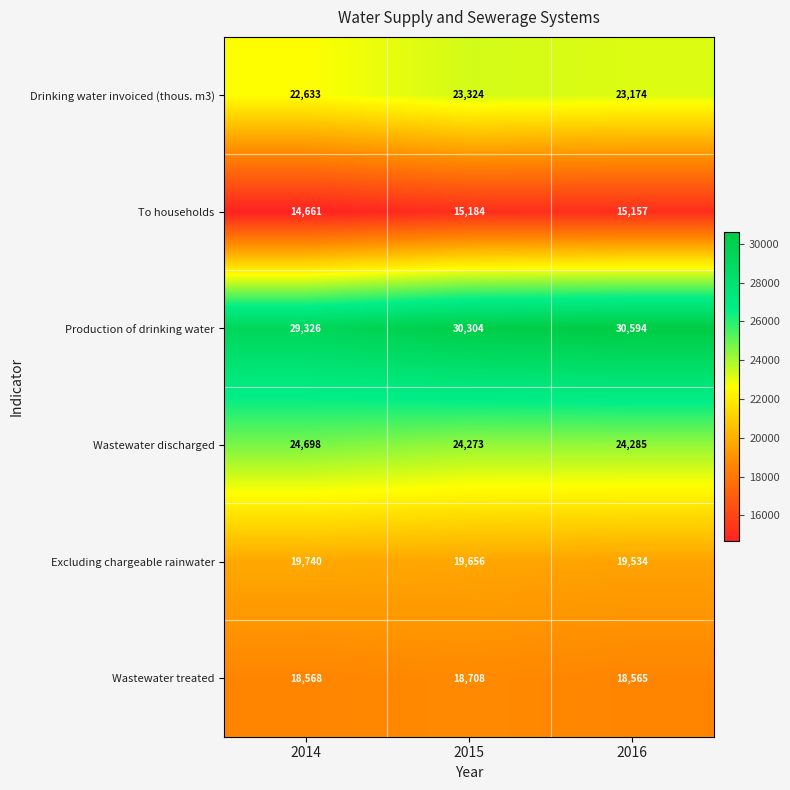

True or false: Drinking water invoiced (thous. m3) has a value of 23174 at 2016.

True